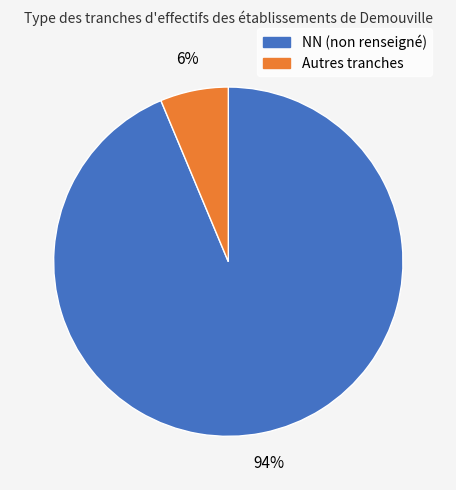

Does any single category account for the majority?

Yes